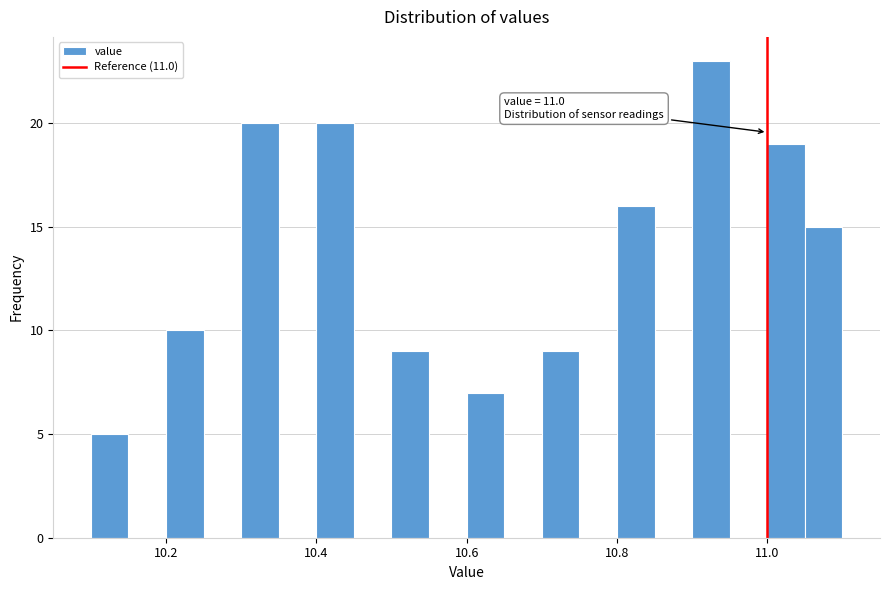

Around what value on the x-axis is the tallest bar? Give the approximate position of its centre, as read against the axis.

10.92